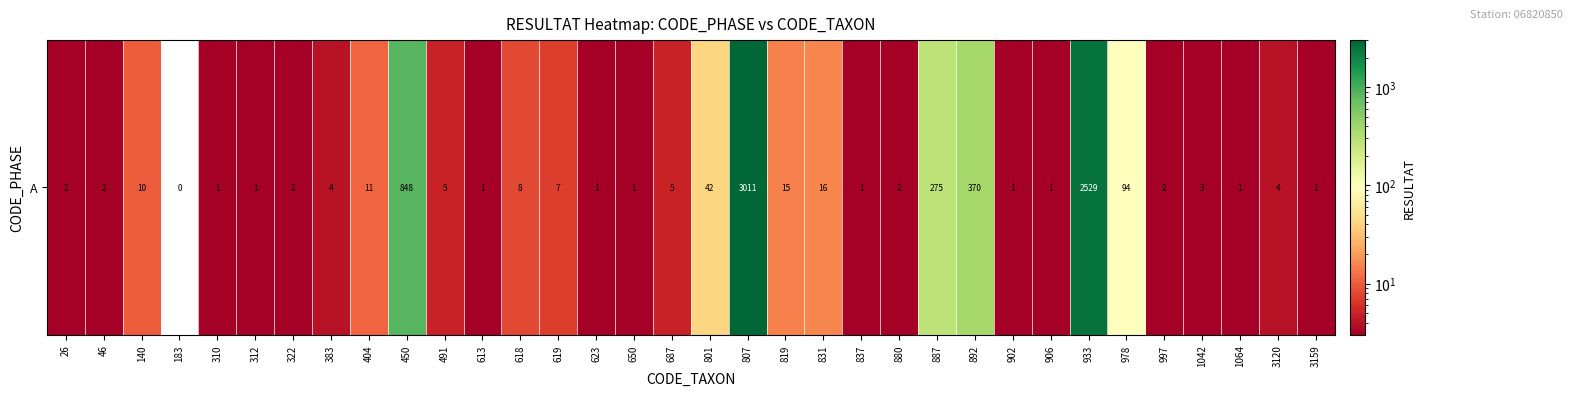

What is the difference between the values at 383 and 140?

6